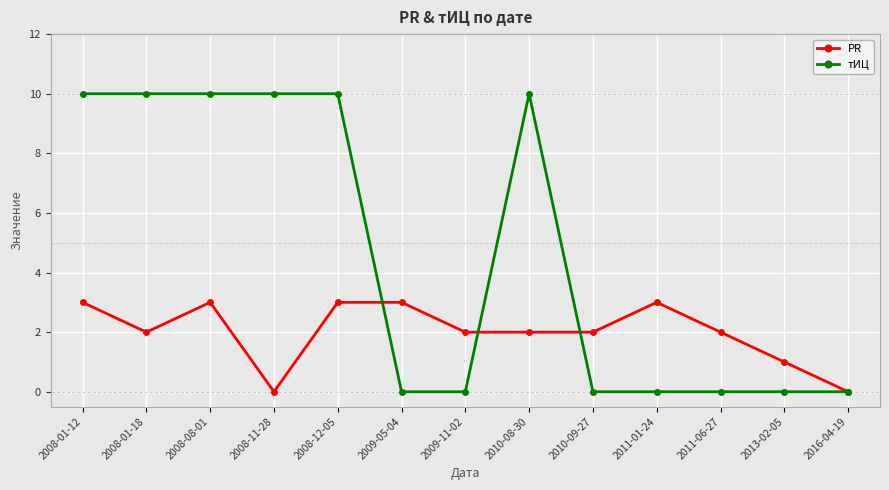

The тИЦ series shows 10 at 2010-08-30. True or false?

True